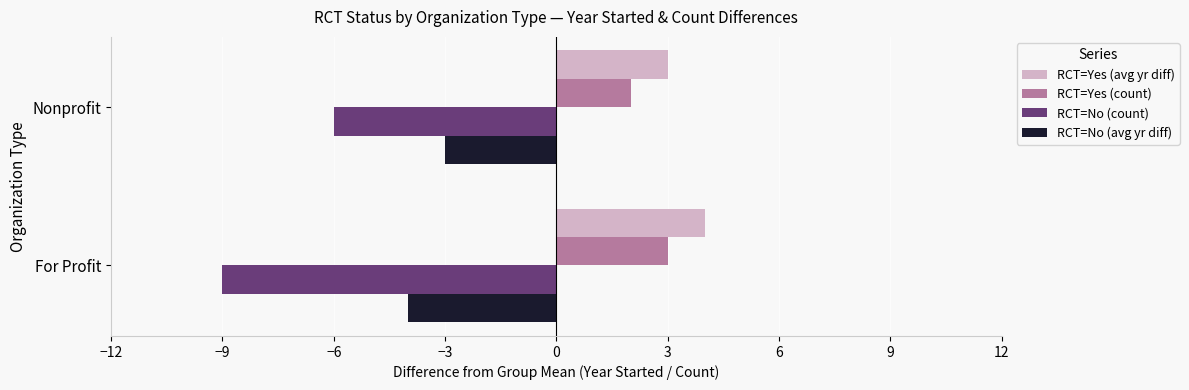

What are all the series names shown in the legend?

RCT=Yes (avg yr diff), RCT=Yes (count), RCT=No (count), RCT=No (avg yr diff)